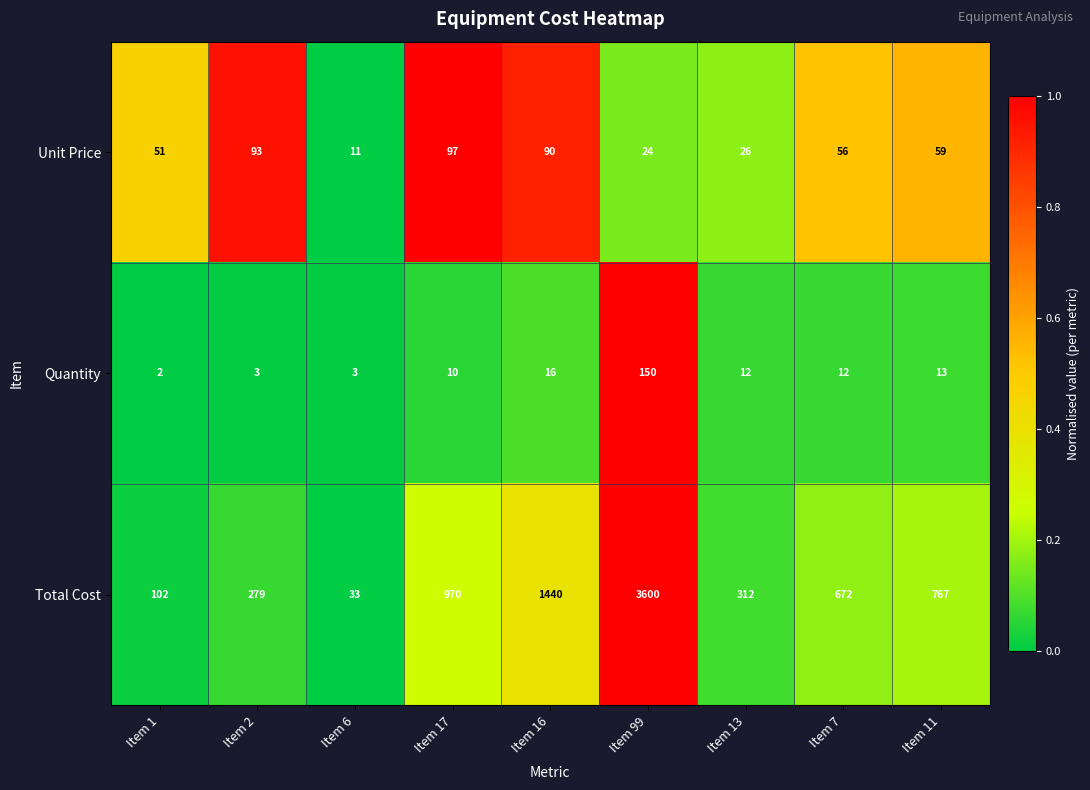

Read the Quantity value at Item 11.

13